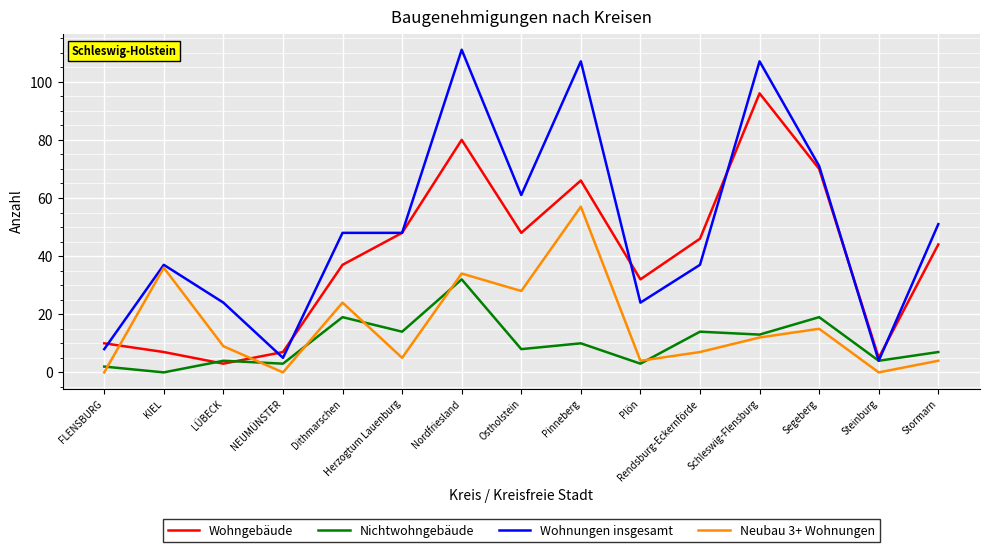

What are all the series names shown in the legend?

Wohngebäude, Nichtwohngebäude, Wohnungen insgesamt, Neubau 3+ Wohnungen